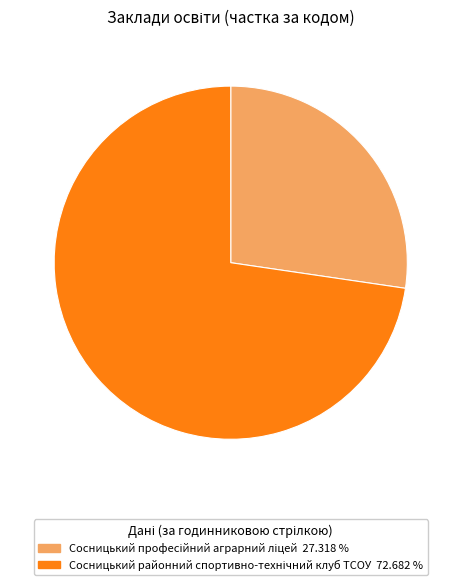

What is the smallest slice in the pie chart?

Сосницький професійний аграрний ліцей